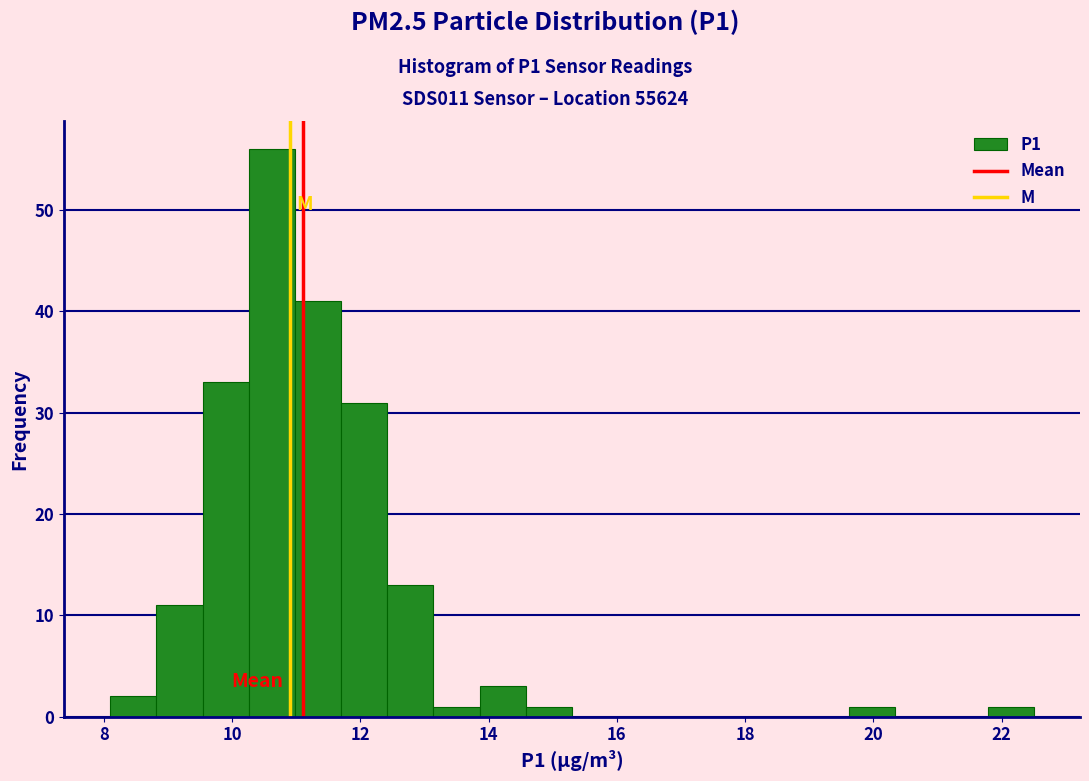

Read against the x-axis, roughly where is the centre of the tallest bar?

10.6